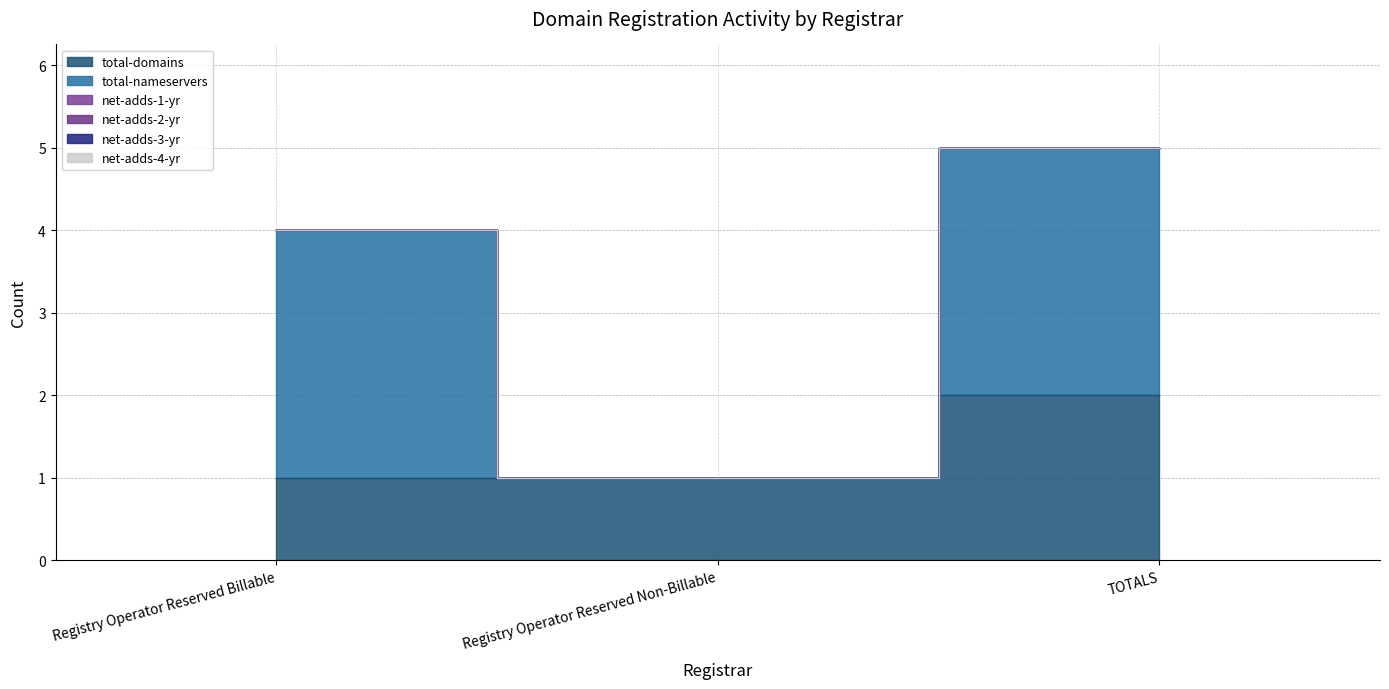

Reading left to right, what are all the values shown in this chart?

total-domains: 1	1	2
total-nameservers: 3	0	3
net-adds-1-yr: 0	0	0
net-adds-2-yr: 0	0	0
net-adds-3-yr: 0	0	0
net-adds-4-yr: 0	0	0